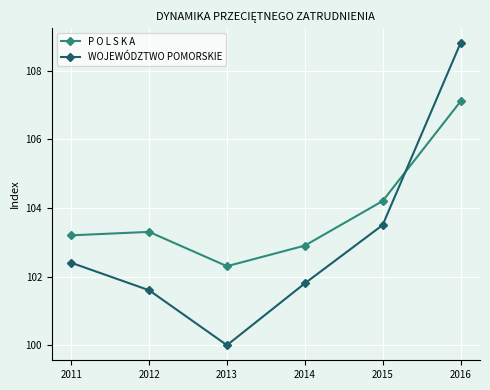

What is the value of the WOJEWÓDZTWO POMORSKIE point at the 5th from the left?

103.5